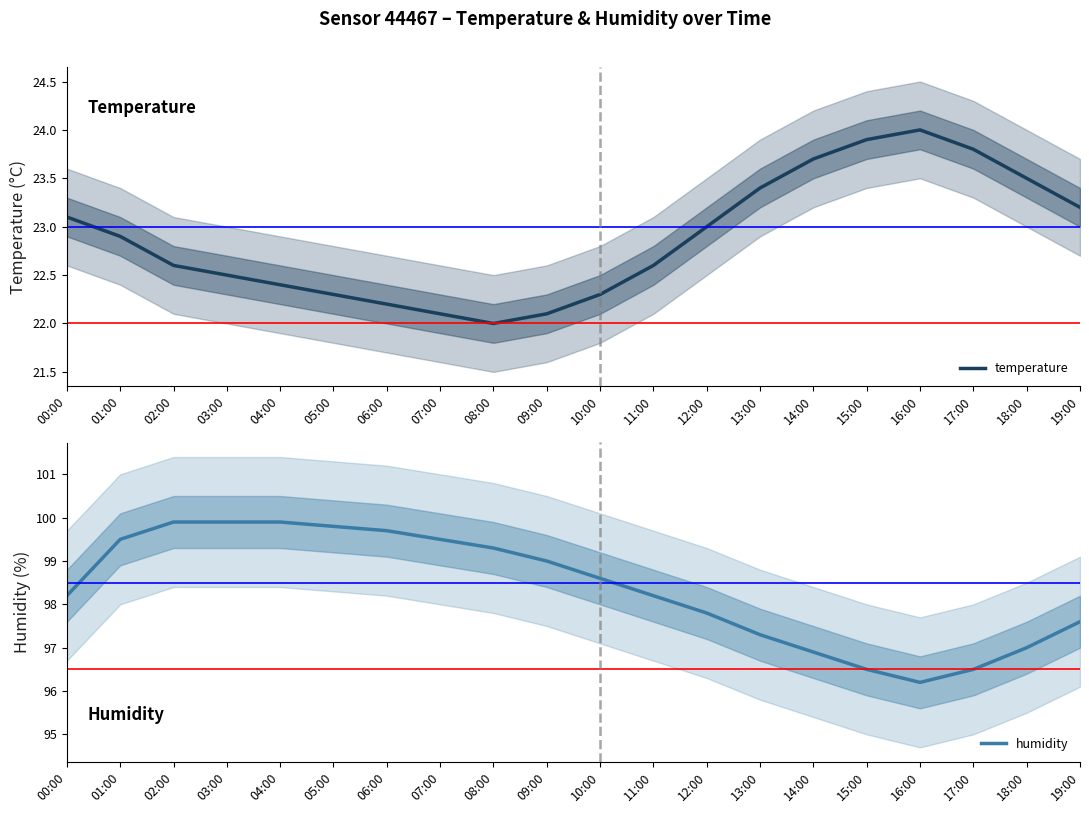

The value of humidity at 09:00 is 99.0. True or false?

True